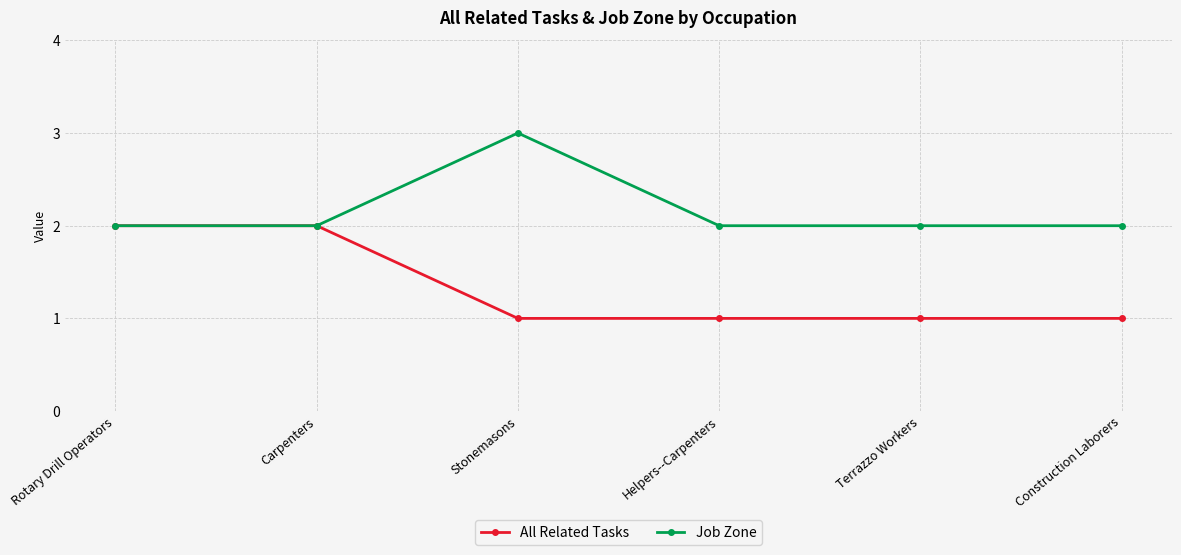

What is the value of the Job Zone point at the 2nd from the left?

2